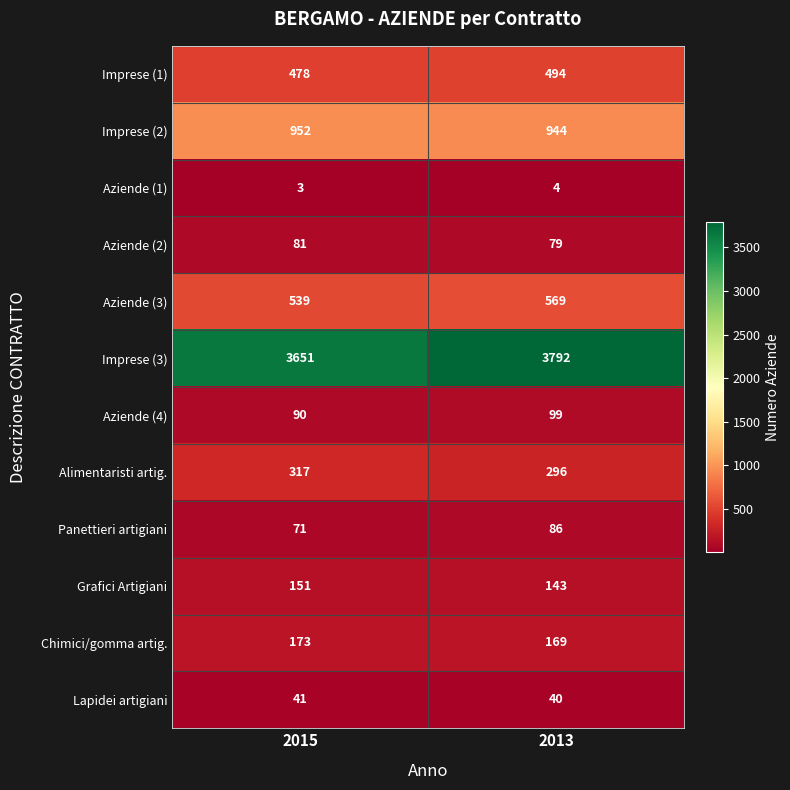

Which series has the largest total across all categories?

Imprese (3)